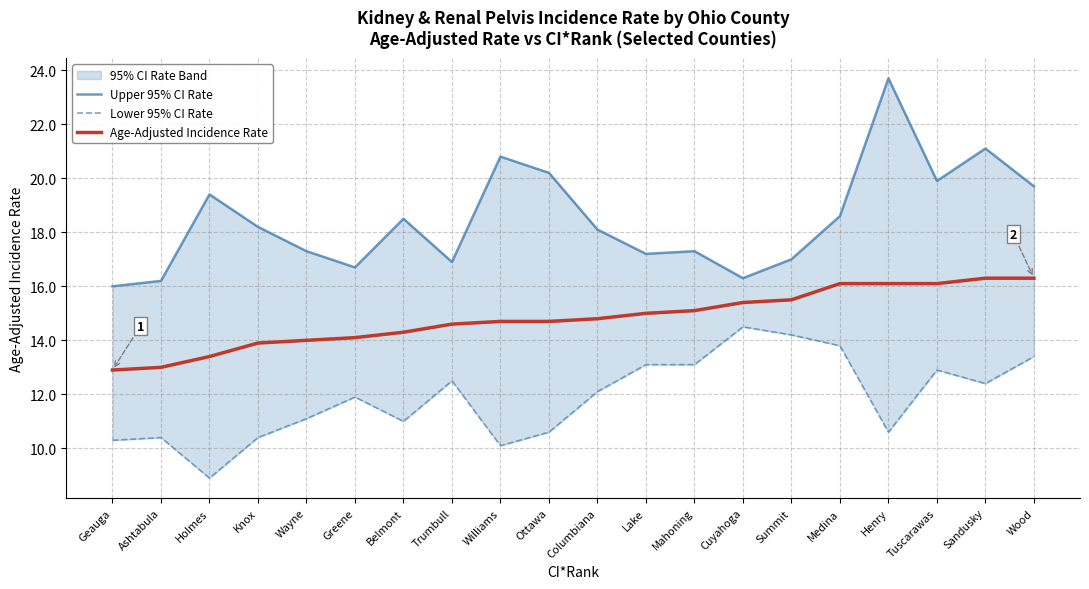

What is the label of the 17th point from the left?

Henry